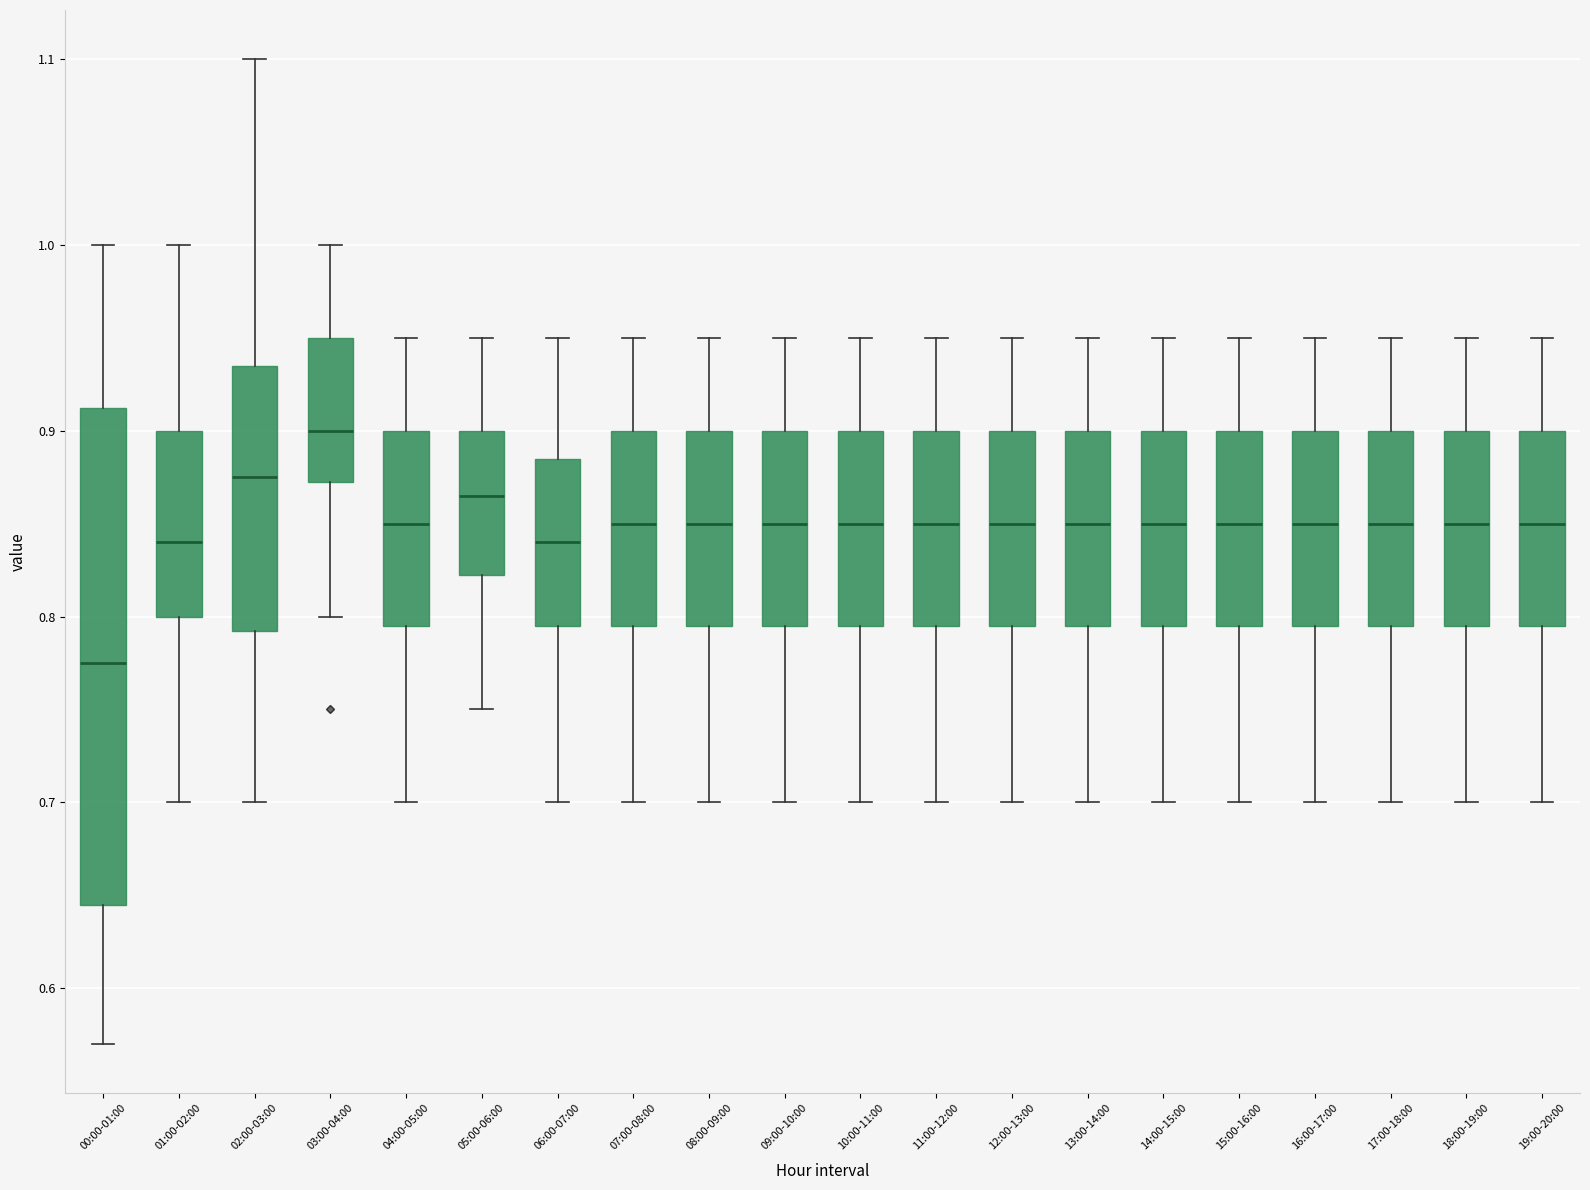

Reading left to right, read every box against the y-axis: the position of its median line, the range the box covers, and the ends of its whiskers. The values are not printed on the chart, so give them approximately, as read against the axis.

00:00-01:00: median 0.78, box 0.65 to 0.91, whiskers 0.57 to 1.00
01:00-02:00: median 0.84, box 0.80 to 0.90, whiskers 0.70 to 1.00
02:00-03:00: median 0.88, box 0.79 to 0.94, whiskers 0.70 to 1.10
03:00-04:00: median 0.90, box 0.87 to 0.95, whiskers 0.80 to 1.00
04:00-05:00: median 0.85, box 0.80 to 0.90, whiskers 0.70 to 0.95
05:00-06:00: median 0.87, box 0.82 to 0.90, whiskers 0.75 to 0.95
06:00-07:00: median 0.84, box 0.80 to 0.89, whiskers 0.70 to 0.95
07:00-08:00: median 0.85, box 0.80 to 0.90, whiskers 0.70 to 0.95
08:00-09:00: median 0.85, box 0.80 to 0.90, whiskers 0.70 to 0.95
09:00-10:00: median 0.85, box 0.80 to 0.90, whiskers 0.70 to 0.95
10:00-11:00: median 0.85, box 0.80 to 0.90, whiskers 0.70 to 0.95
11:00-12:00: median 0.85, box 0.80 to 0.90, whiskers 0.70 to 0.95
12:00-13:00: median 0.85, box 0.80 to 0.90, whiskers 0.70 to 0.95
13:00-14:00: median 0.85, box 0.80 to 0.90, whiskers 0.70 to 0.95
14:00-15:00: median 0.85, box 0.80 to 0.90, whiskers 0.70 to 0.95
15:00-16:00: median 0.85, box 0.80 to 0.90, whiskers 0.70 to 0.95
16:00-17:00: median 0.85, box 0.80 to 0.90, whiskers 0.70 to 0.95
17:00-18:00: median 0.85, box 0.80 to 0.90, whiskers 0.70 to 0.95
18:00-19:00: median 0.85, box 0.80 to 0.90, whiskers 0.70 to 0.95
19:00-20:00: median 0.85, box 0.80 to 0.90, whiskers 0.70 to 0.95